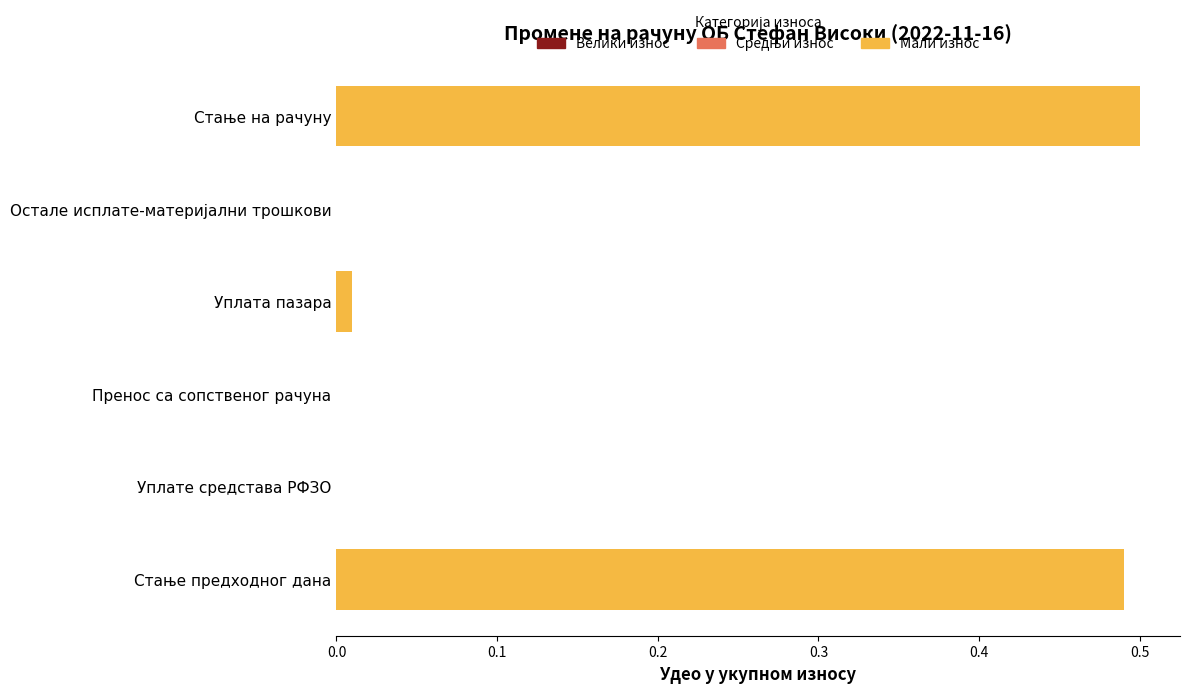

True or false: the data shows 0.0 at Пренос са сопственог рачуна.

True